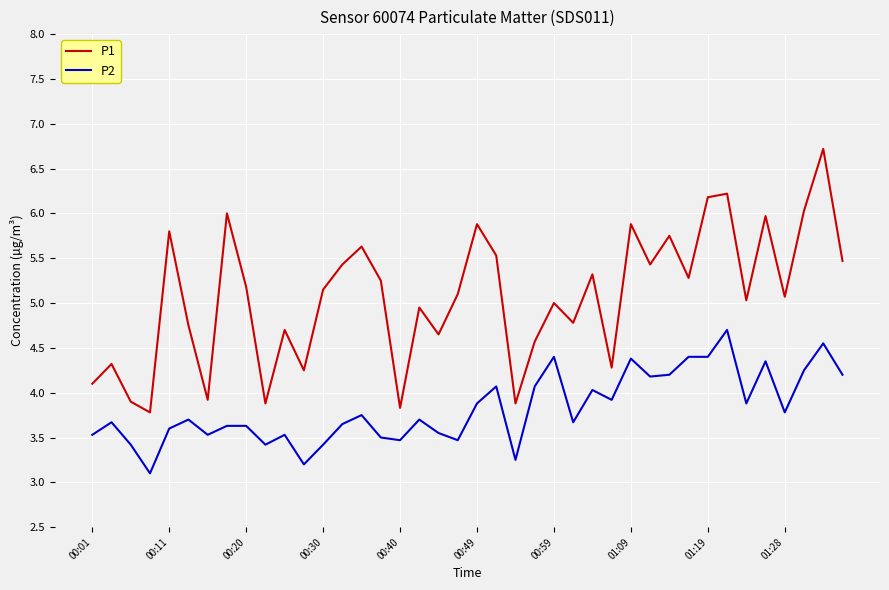

What are all the series names shown in the legend?

P1, P2